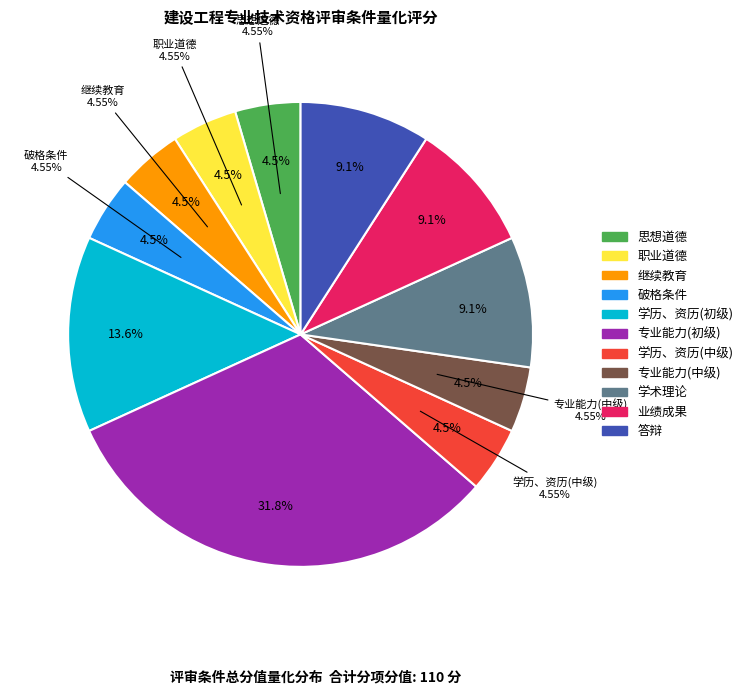

How many segments does this pie chart have?

11